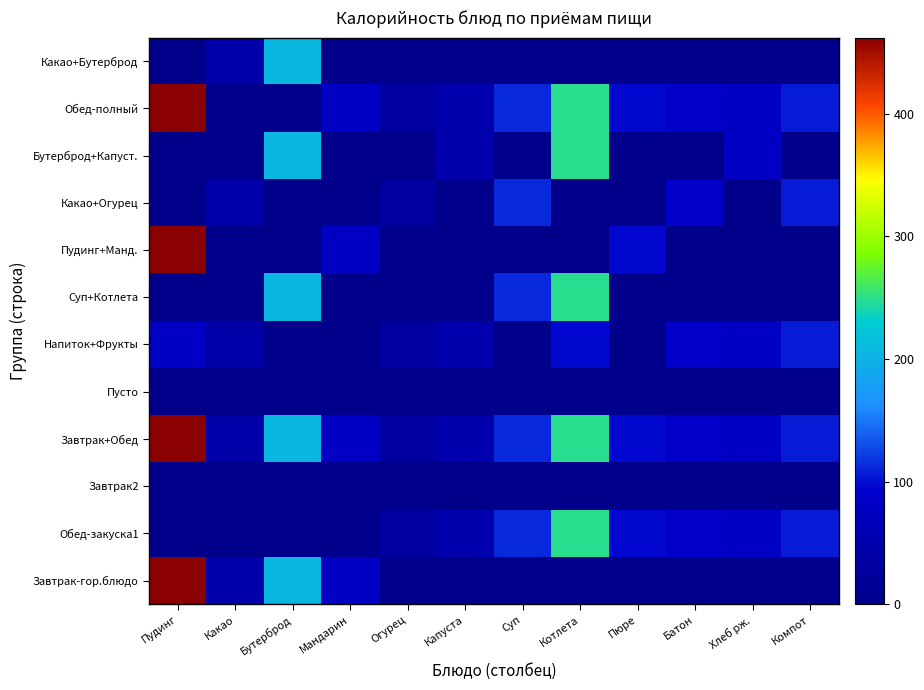

Rank the series at Капуста from lowest to highest value.

Завтрак-гор.блюдо, Завтрак2, Пусто, Суп+Котлета, Пудинг+Манд., Какао+Огурец, Какао+Бутерброд, Обед-закуска1, Завтрак+Обед, Напиток+Фрукты, Бутерброд+Капуст., Обед-полный